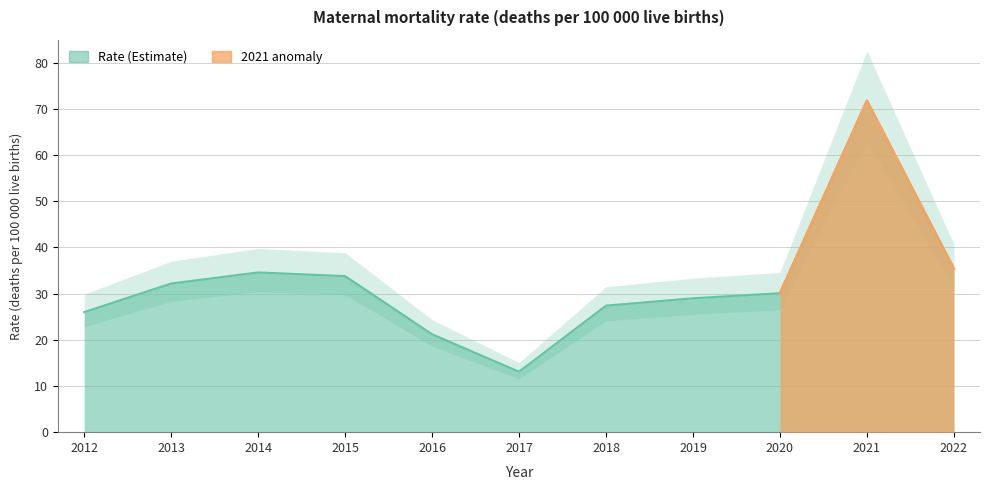

Which label corresponds to the smallest value in the chart?

2017